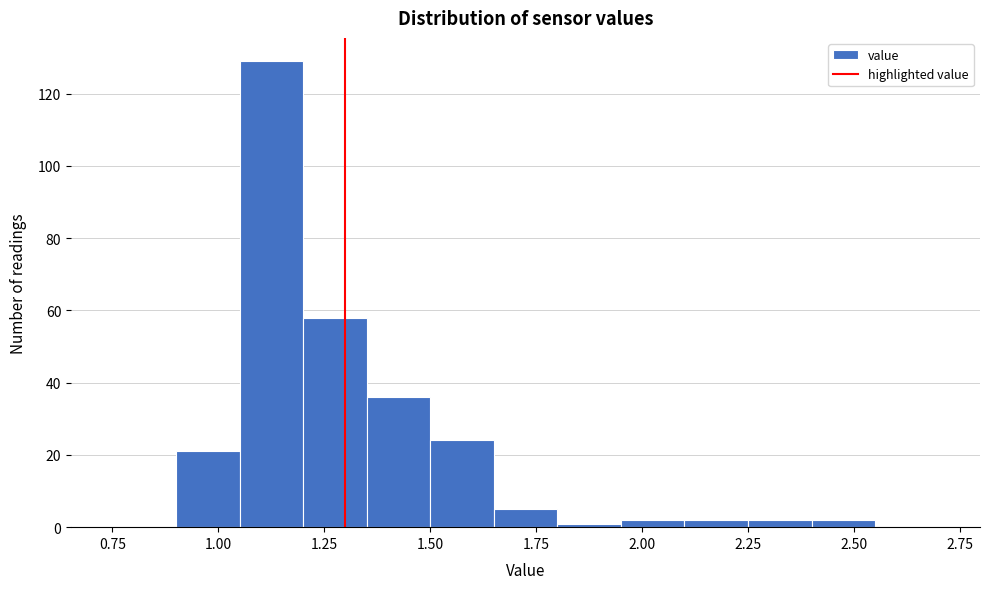

Around what value on the x-axis is the tallest bar? Give the approximate position of its centre, as read against the axis.

1.15